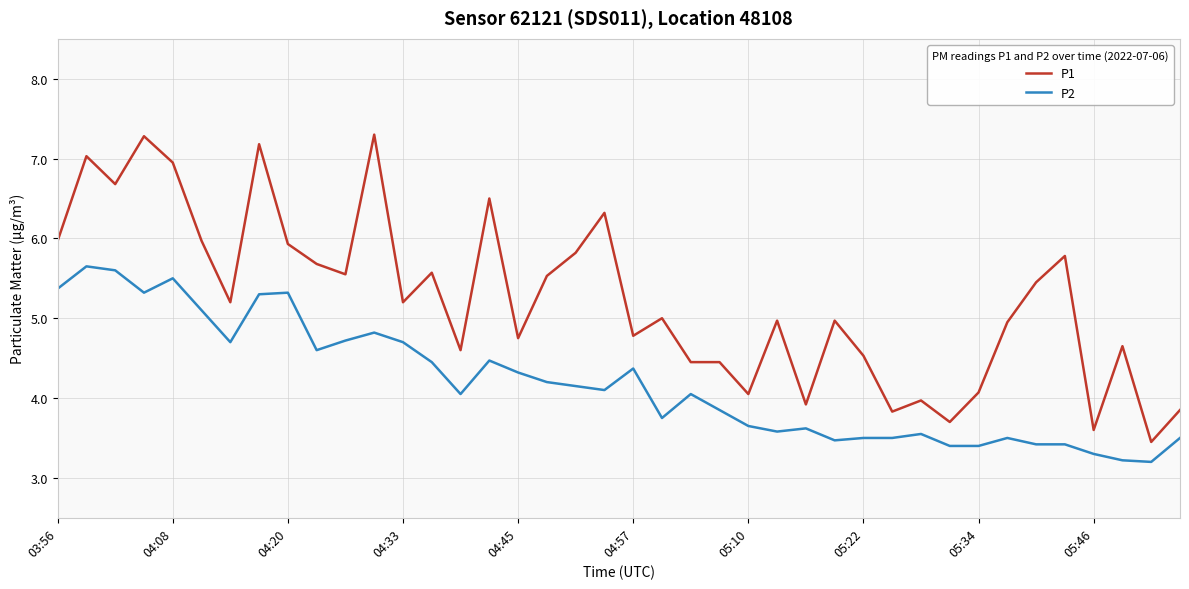

Which series has the largest total across all categories?

P1